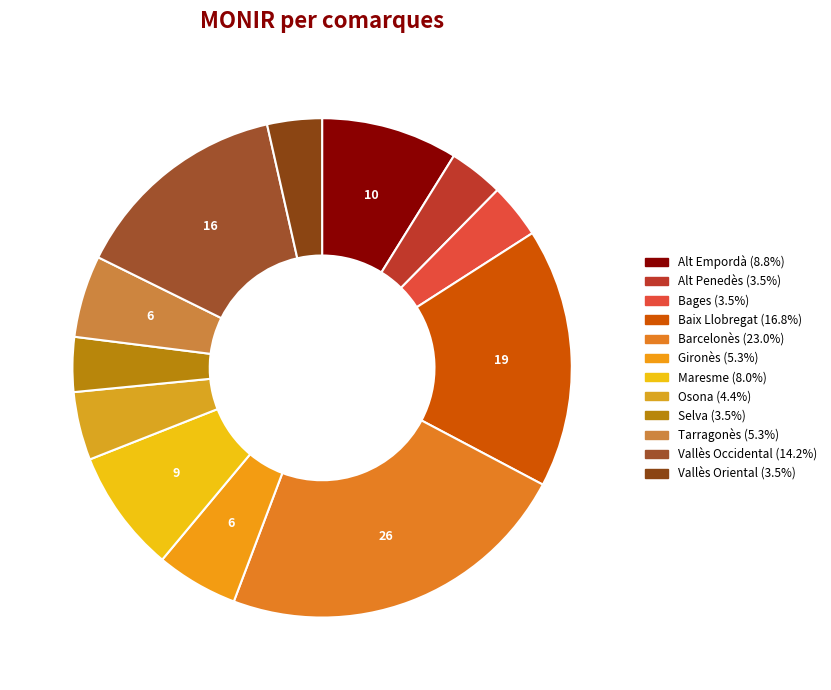

Count the number of slices in the pie.

12